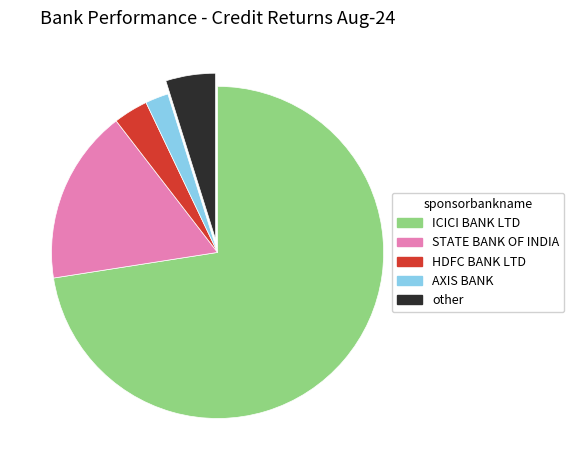

Is it true that ICICI BANK LTD is 73% of the pie?

True